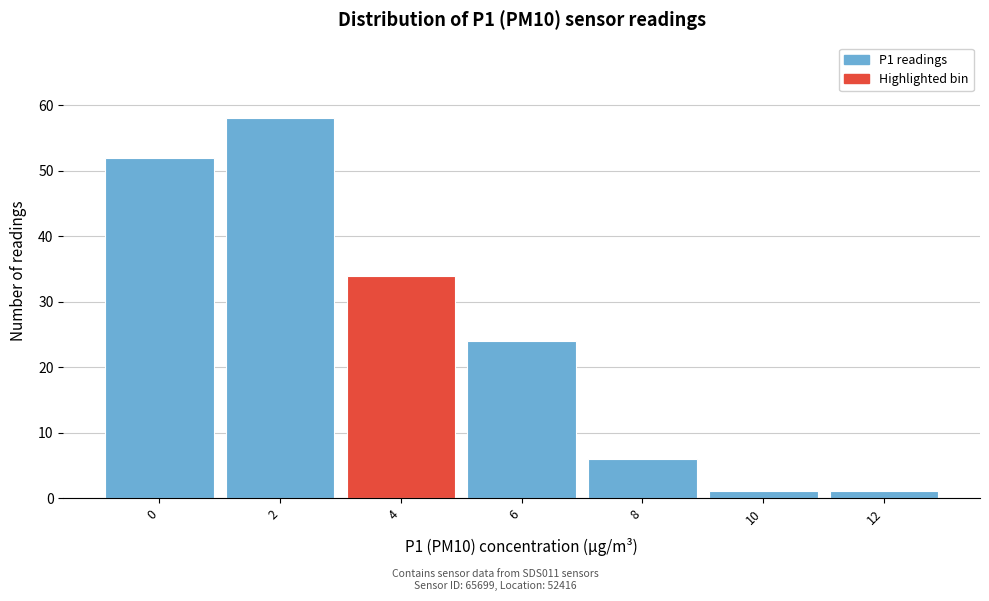

Reading left to right, transcribe all the data shown in this chart.

0=52	2=58	4=34	6=24	8=6	10=1	12=1